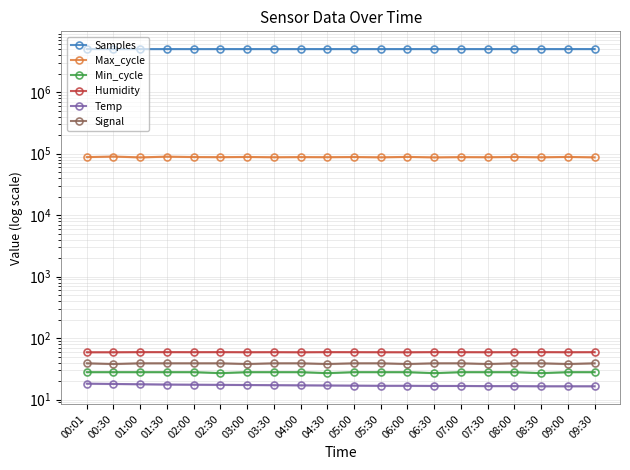

Where is the first local minimum for Max_cycle?

01:00